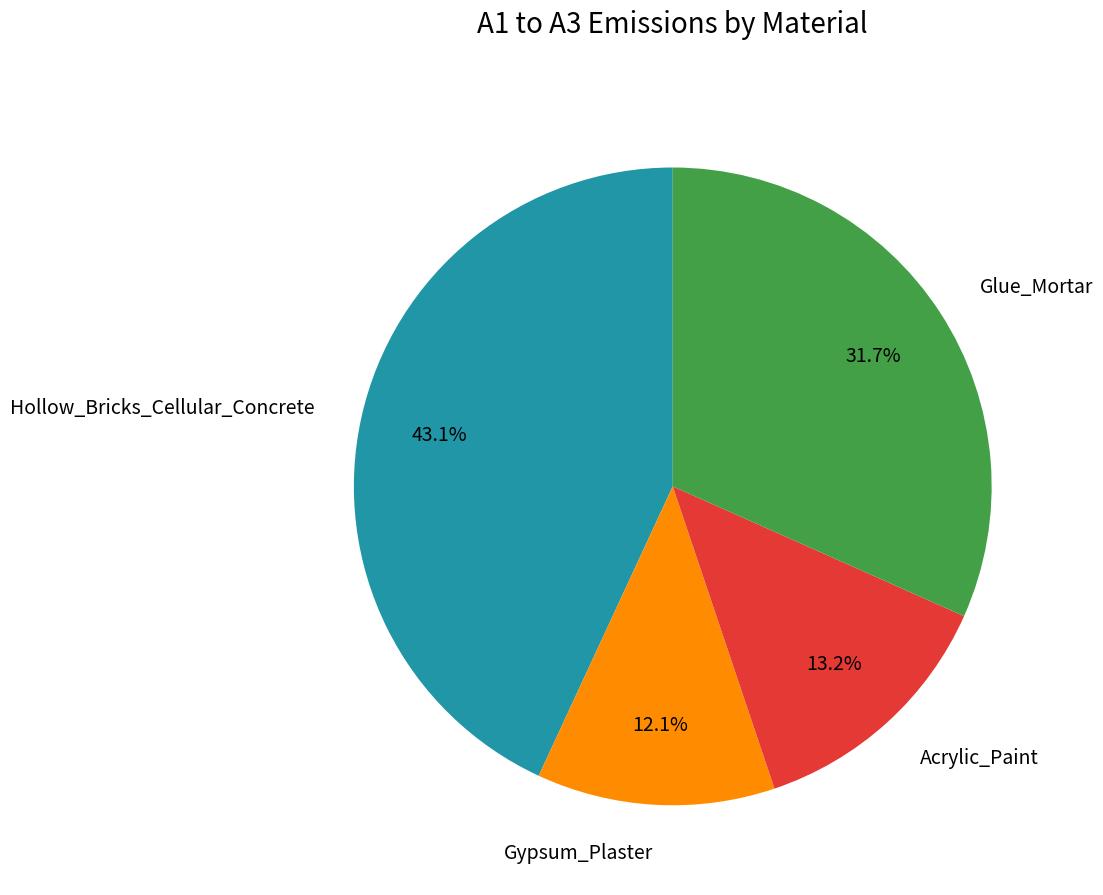

Does Gypsum_Plaster represent more than half of the total?

No